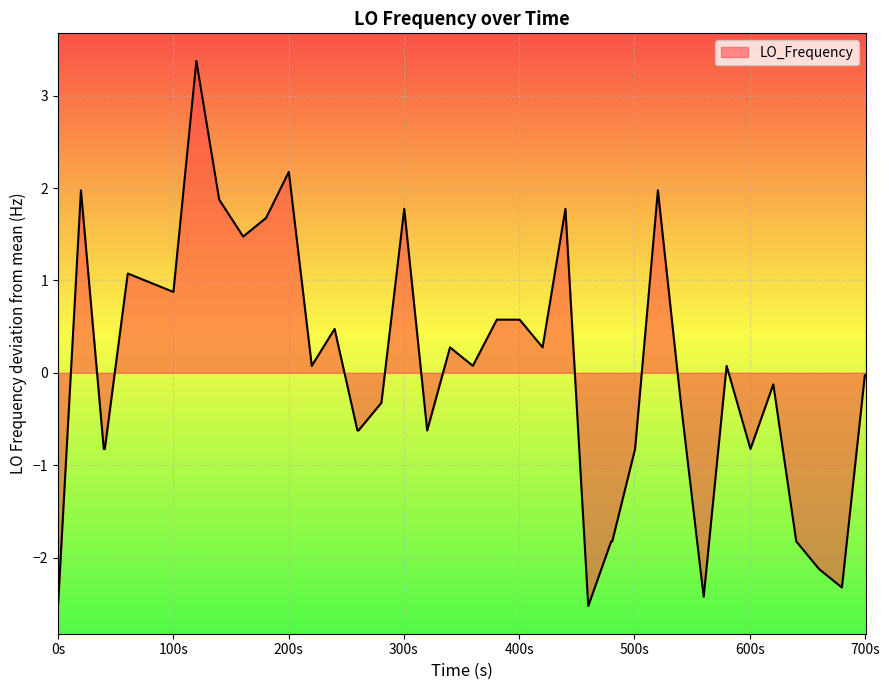

What is the difference between the maximum and minimum values?

5.9